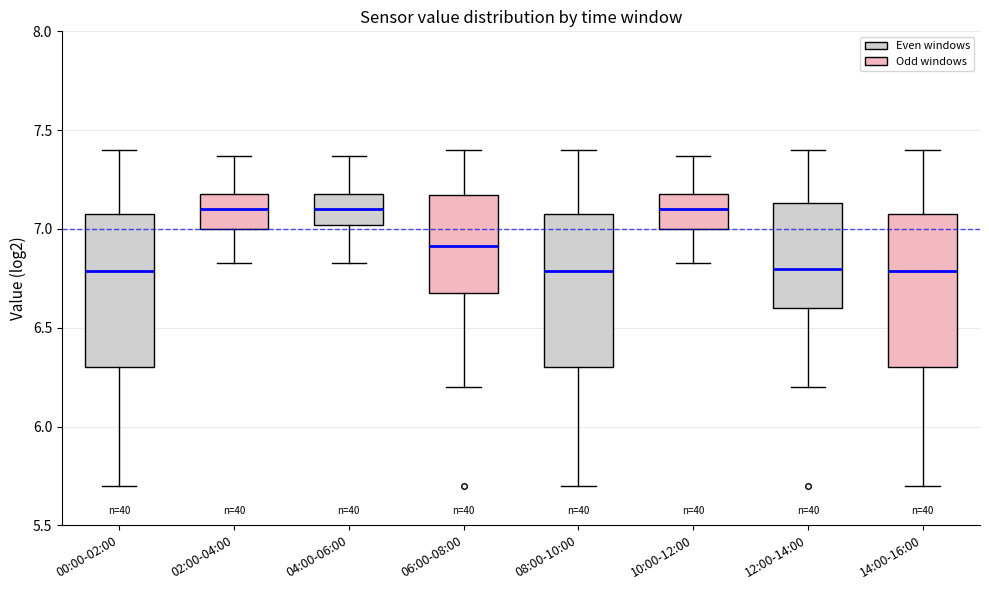

Reading left to right, transcribe this box plot: for each box, give where its median line is, the range the box spans, and where its two whiskers end, as read against the y-axis. The values are not printed on the chart, so give them approximately, as read against the axis.

00:00-02:00: median 6.80, box 6.30 to 7.10, whiskers 5.70 to 7.40
02:00-04:00: median 7.10, box 7.00 to 7.20, whiskers 6.85 to 7.35
04:00-06:00: median 7.10, box 7.00 to 7.20, whiskers 6.85 to 7.35
06:00-08:00: median 6.90, box 6.70 to 7.15, whiskers 6.20 to 7.40
08:00-10:00: median 6.80, box 6.30 to 7.10, whiskers 5.70 to 7.40
10:00-12:00: median 7.10, box 7.00 to 7.20, whiskers 6.85 to 7.35
12:00-14:00: median 6.80, box 6.60 to 7.15, whiskers 6.20 to 7.40
14:00-16:00: median 6.80, box 6.30 to 7.10, whiskers 5.70 to 7.40